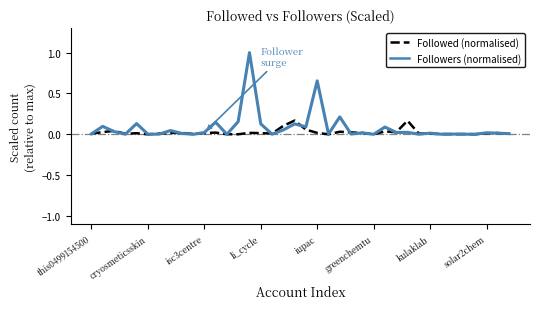

True or false: Followed (normalised) has more than 1 interior local peaks.

True